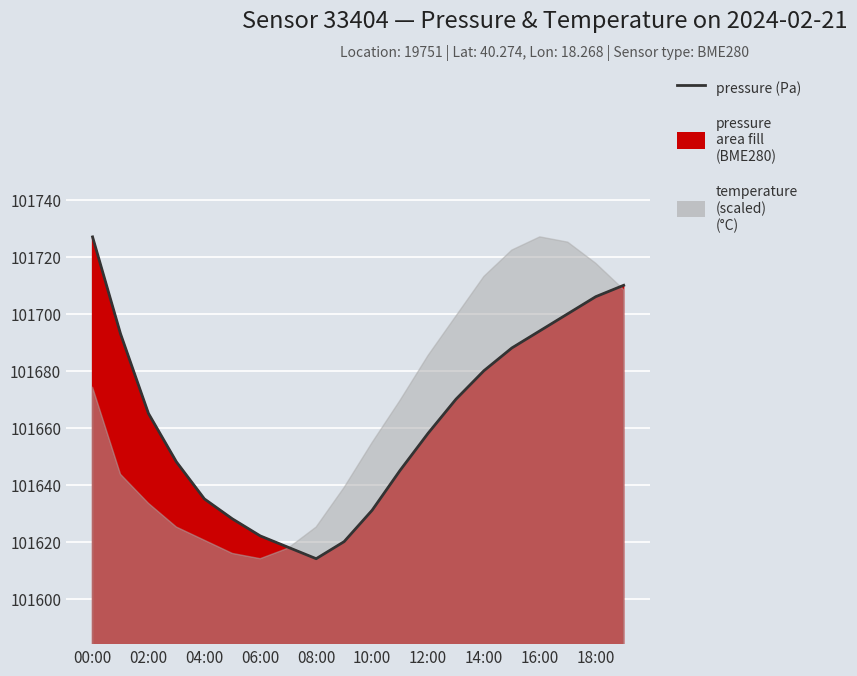

Rank the categories by value from highest to lowest.

00:00, 19:00, 18:00, 17:00, 16:00, 01:00, 15:00, 14:00, 13:00, 02:00, 12:00, 03:00, 11:00, 04:00, 10:00, 05:00, 06:00, 09:00, 07:00, 08:00